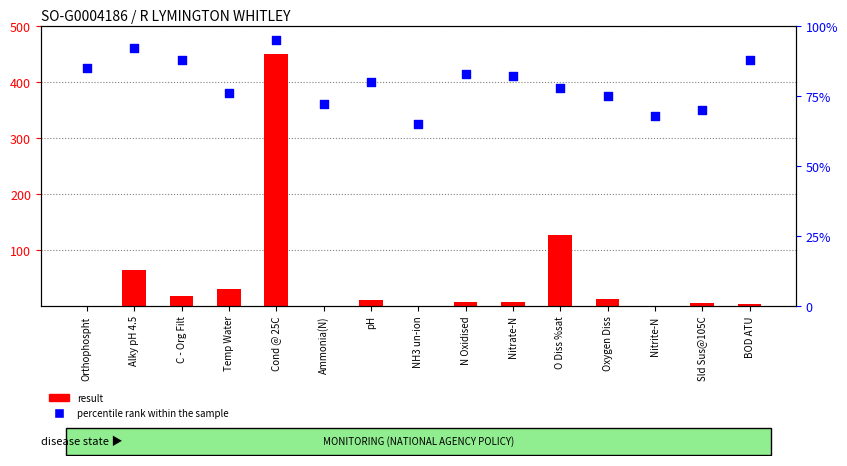

What are all the series names shown in the legend?

result, percentile rank within the sample